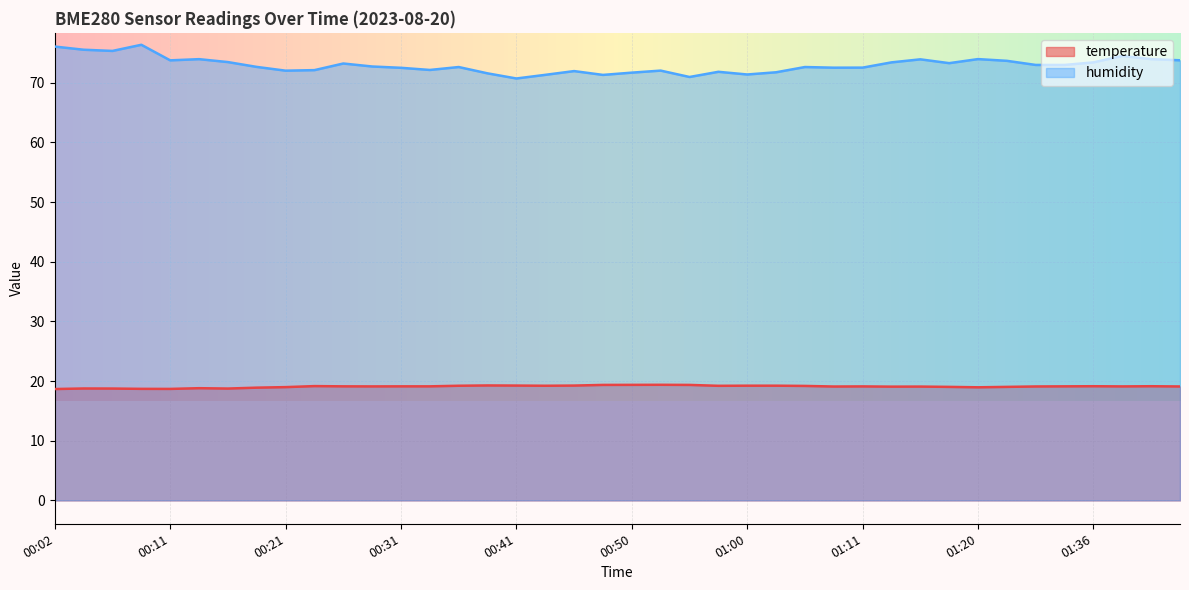

What is the difference between the humidity values at 01:11 and 00:55?

1.6